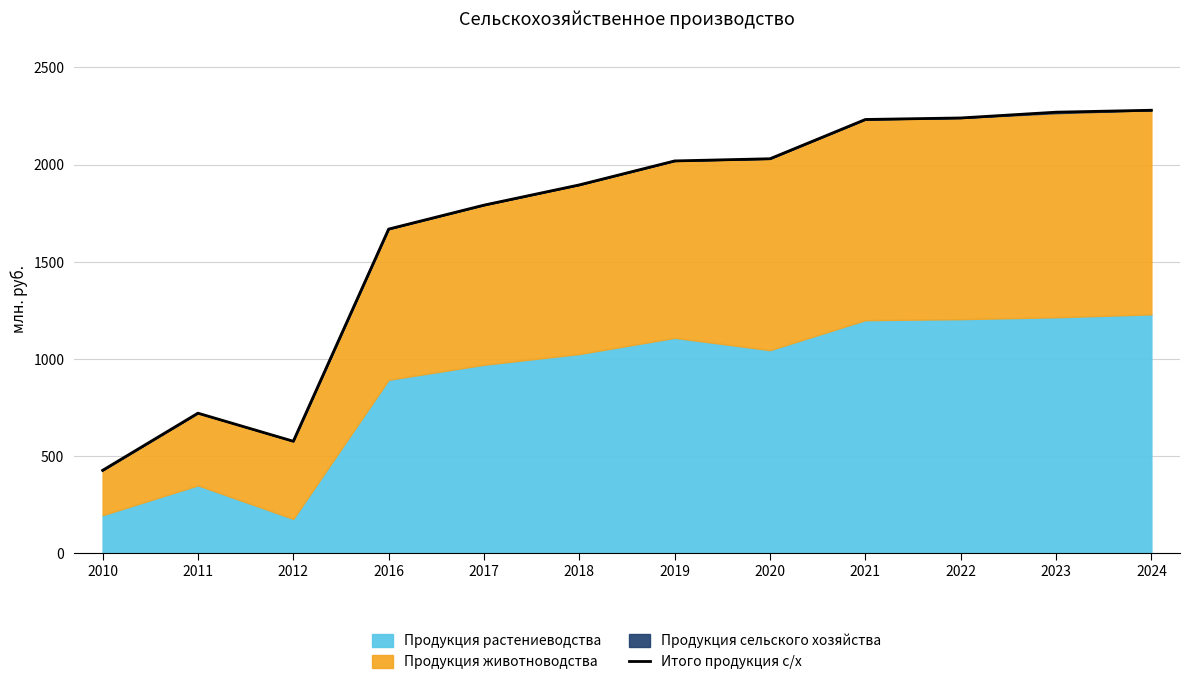

Which label corresponds to the smallest value in the chart?

2010